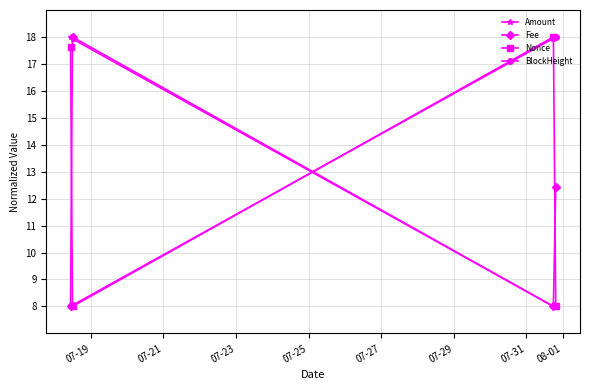

At how many categories does at least one series exceed 11?

4